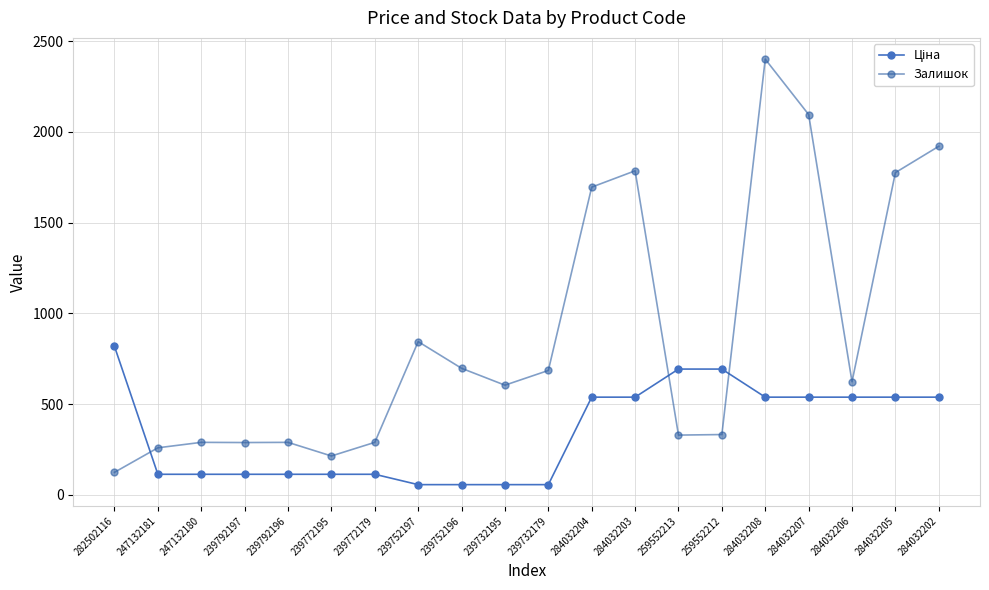

Which category has the highest value across all series?

284032208